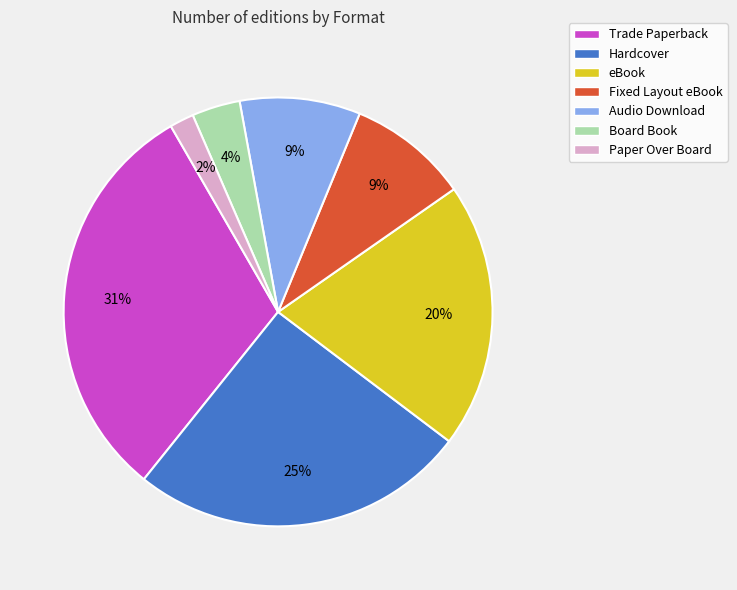

Which category has the biggest portion of the pie?

Trade Paperback